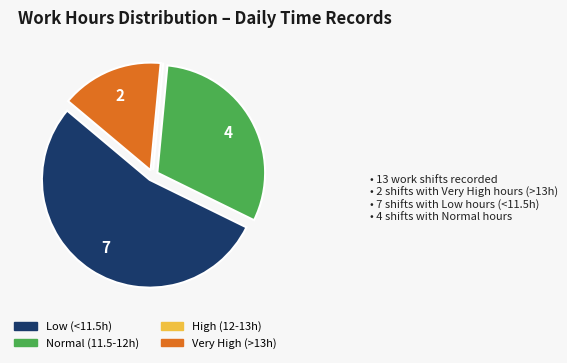

Is there a majority slice in this chart?

Yes